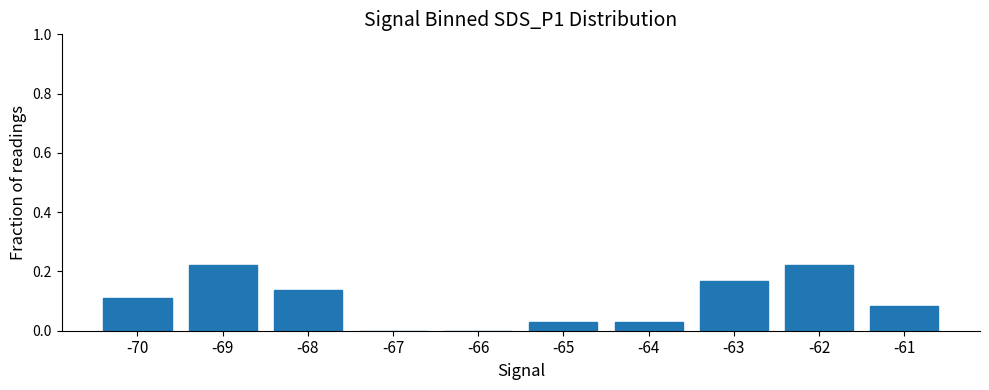

What is the sum of the values at -62 and -70?

0.3